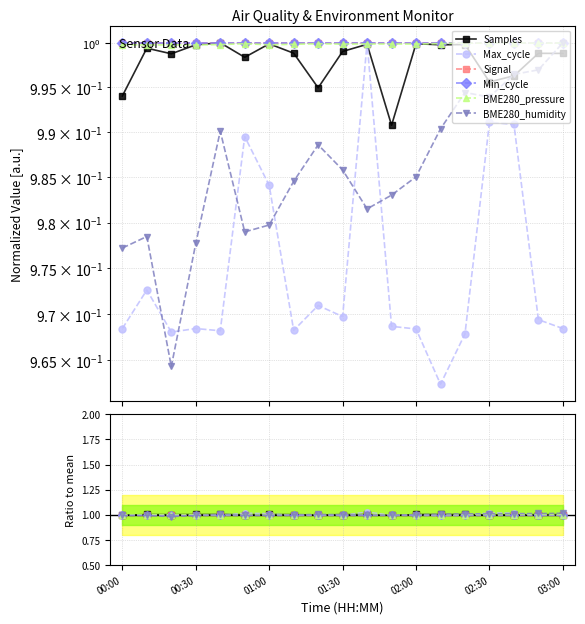

What is the sum of the Max_cycle values at 02:00 and 15?

2.0